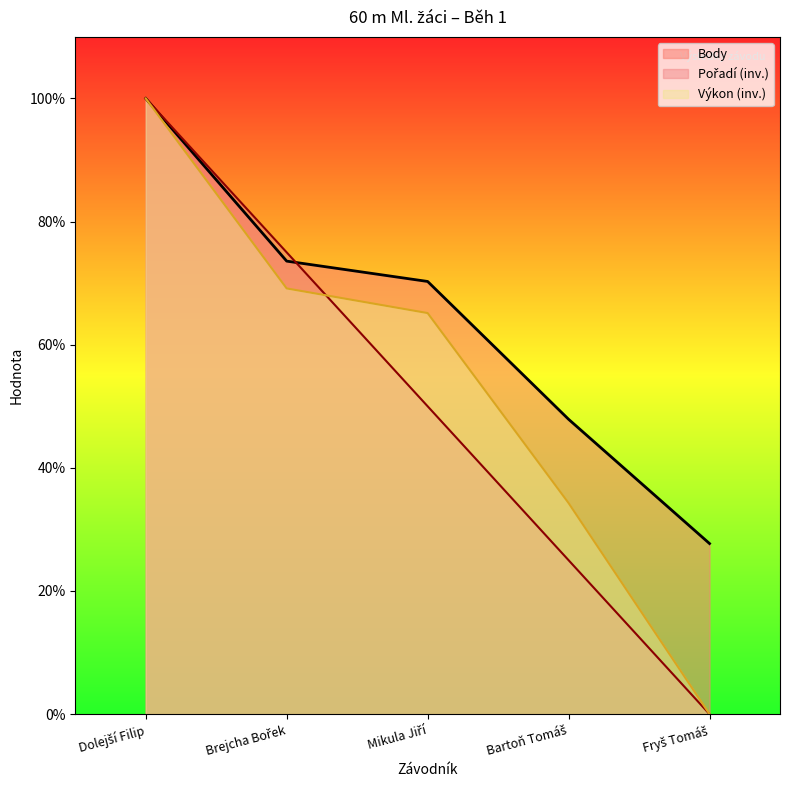

What is the difference between the highest and lowest values at Fryš Tomáš?

27.7